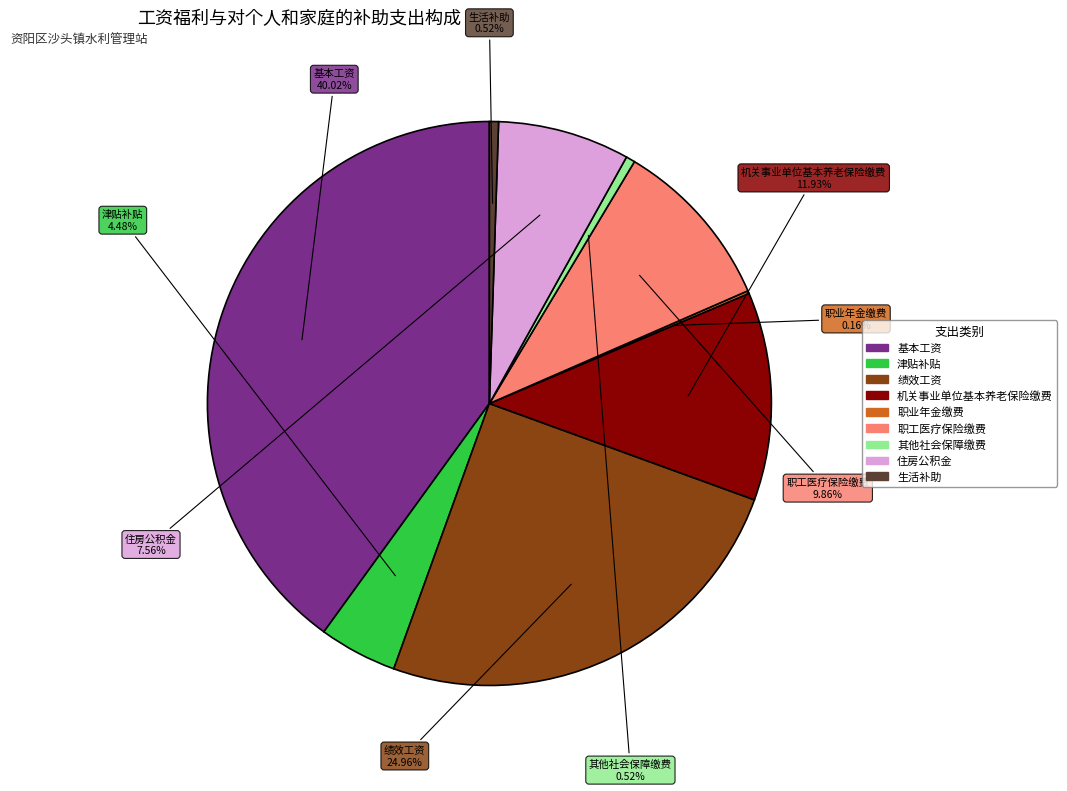

Which category has the biggest portion of the pie?

基本工资